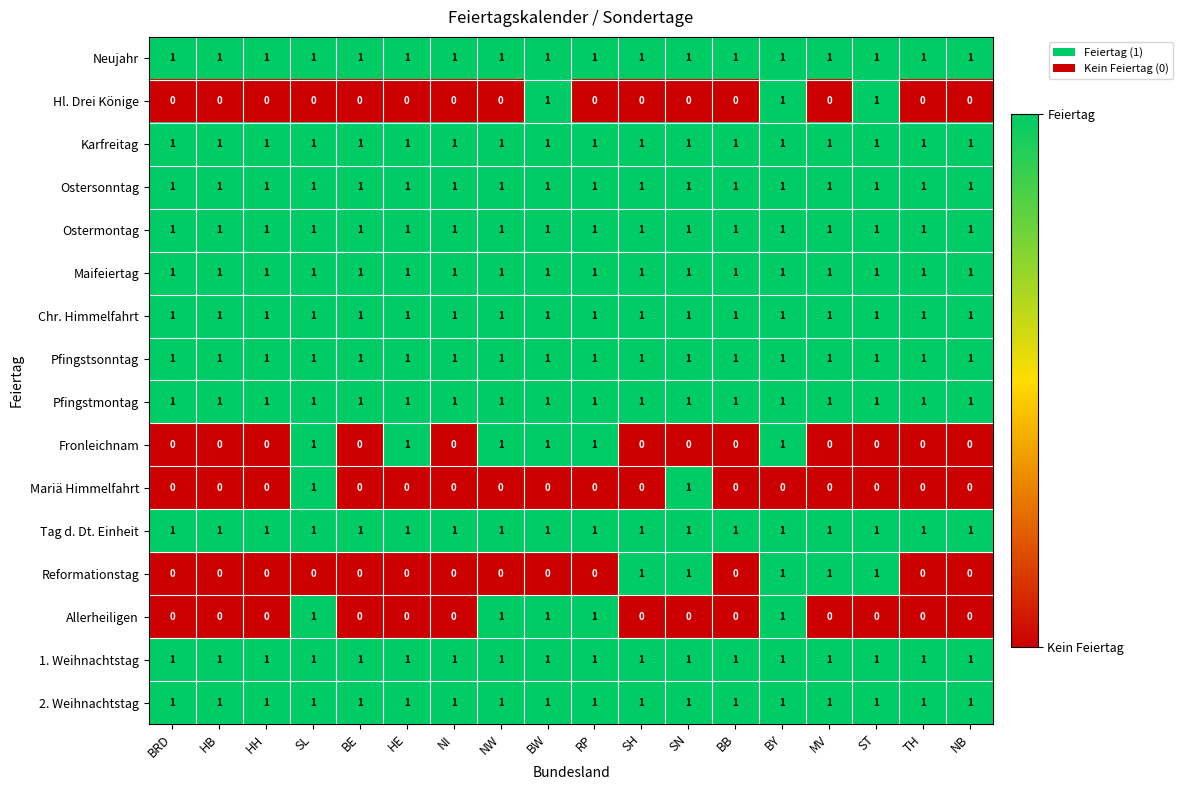

The Allerheiligen series shows 0 at HE. True or false?

True